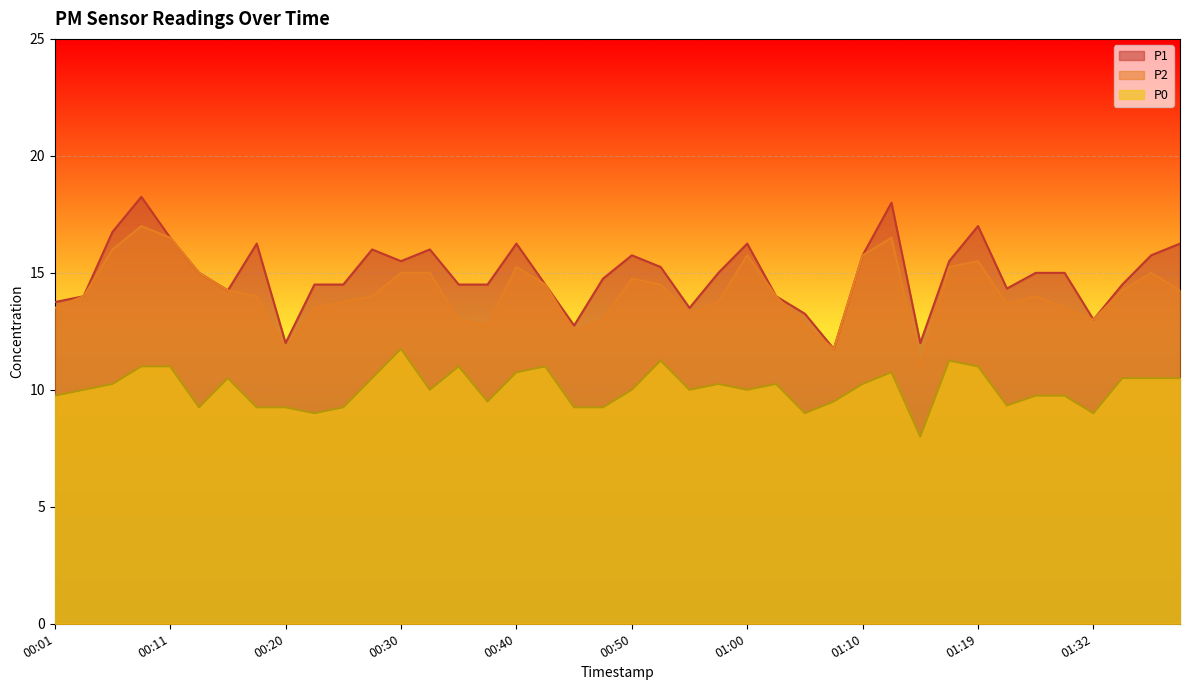

Reading left to right, transcribe all the data shown in this chart.

P1: 00:01=13.8	00:03=14.0	00:06=16.8	00:08=18.2	00:11=16.5	00:13=15.0	00:15=14.2	00:18=16.2	00:20=12.0	00:23=14.5	00:25=14.5	00:28=16.0	00:30=15.5	00:32=16.0	00:35=14.5	00:37=14.5	00:40=16.2	00:42=14.5	00:45=12.8	00:47=14.8	00:50=15.8	00:52=15.2	00:55=13.5	00:57=15.0	01:00=16.2	01:02=14.0	01:05=13.2	01:07=11.8	01:10=15.8	01:12=18.0	01:15=12.0	01:17=15.5	01:19=17.0	01:24=14.3	01:27=15.0	01:29=15.0	01:32=13.0	01:34=14.5	01:37=15.8	01:39=16.2
P2: 00:01=13.5	00:03=14.0	00:06=16.0	00:08=17.0	00:11=16.5	00:13=15.0	00:15=14.2	00:18=14.0	00:20=11.8	00:23=13.5	00:25=13.8	00:28=14.0	00:30=15.0	00:32=15.0	00:35=13.0	00:37=12.8	00:40=15.2	00:42=14.5	00:45=12.5	00:47=13.0	00:50=14.8	00:52=14.5	00:55=13.2	00:57=13.8	01:00=15.8	01:02=14.0	01:05=12.8	01:07=11.8	01:10=15.8	01:12=16.5	01:15=11.0	01:17=15.2	01:19=15.5	01:24=13.7	01:27=14.0	01:29=13.5	01:32=13.0	01:34=14.2	01:37=15.0	01:39=14.2
P0: 00:01=9.8	00:03=10.0	00:06=10.2	00:08=11.0	00:11=11.0	00:13=9.2	00:15=10.5	00:18=9.2	00:20=9.2	00:23=9.0	00:25=9.2	00:28=10.5	00:30=11.8	00:32=10.0	00:35=11.0	00:37=9.5	00:40=10.8	00:42=11.0	00:45=9.2	00:47=9.2	00:50=10.0	00:52=11.2	00:55=10.0	00:57=10.2	01:00=10.0	01:02=10.2	01:05=9.0	01:07=9.5	01:10=10.2	01:12=10.8	01:15=8.0	01:17=11.2	01:19=11.0	01:24=9.3	01:27=9.8	01:29=9.8	01:32=9.0	01:34=10.5	01:37=10.5	01:39=10.5